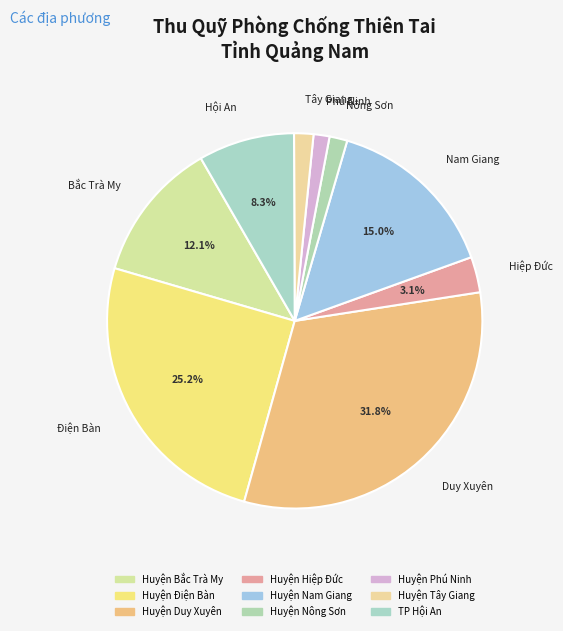

To the nearest percent, what is the average slice percentage?

11%